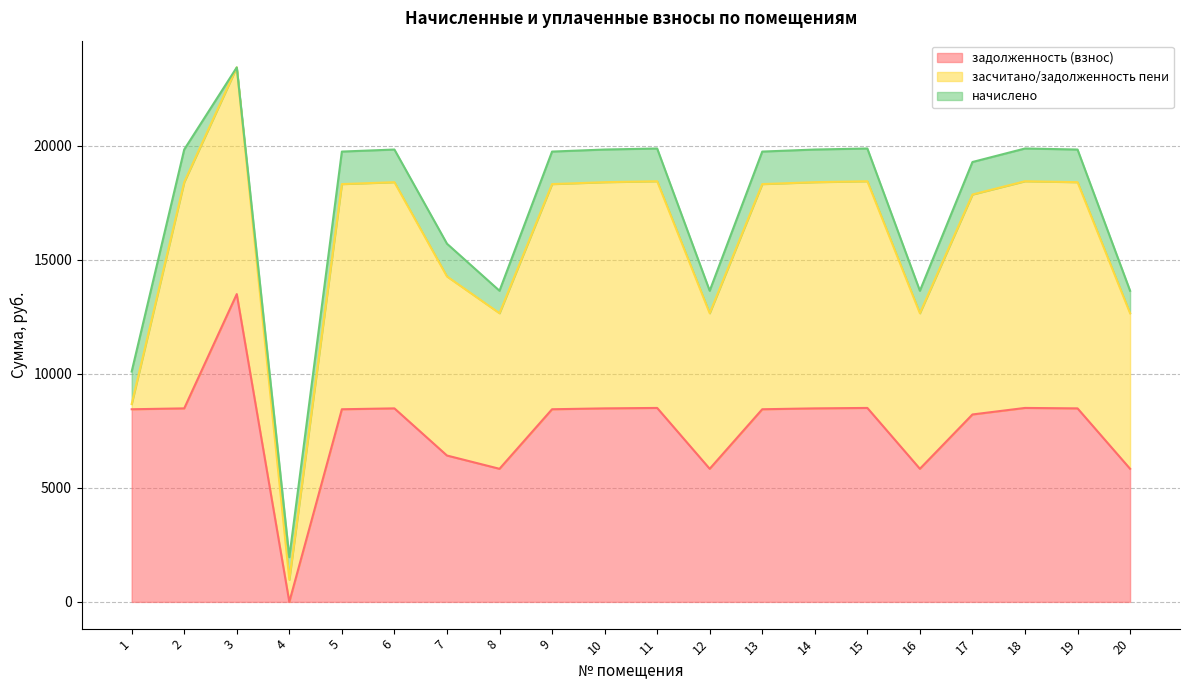

Where do задолженность (взнос) and засчитано/задолженность пени first cross each other?

1 and 2